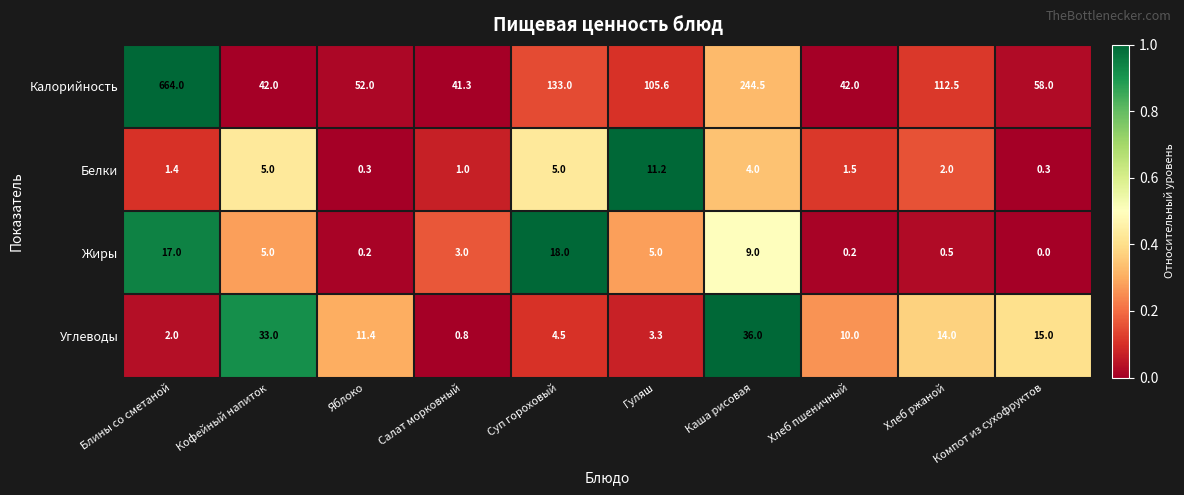

What is the greatest value displayed?

664.0